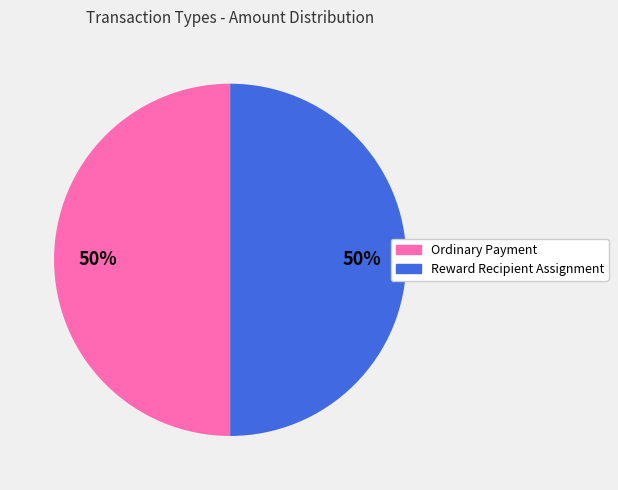

Is it true that Reward Recipient Assignment is 11% of the pie?

False